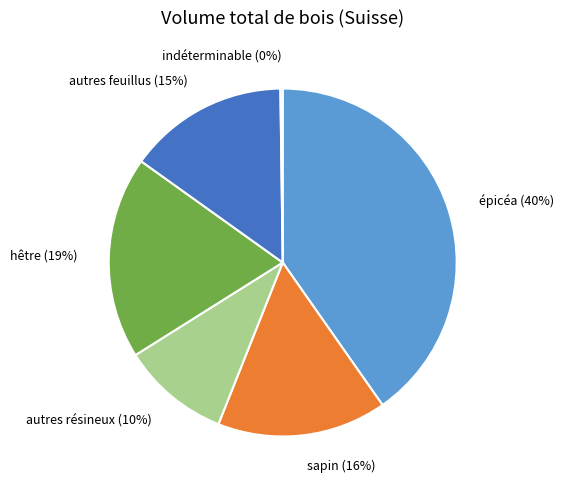

To the nearest percent, what is the difference between the largest and smallest slice percentages?

40%